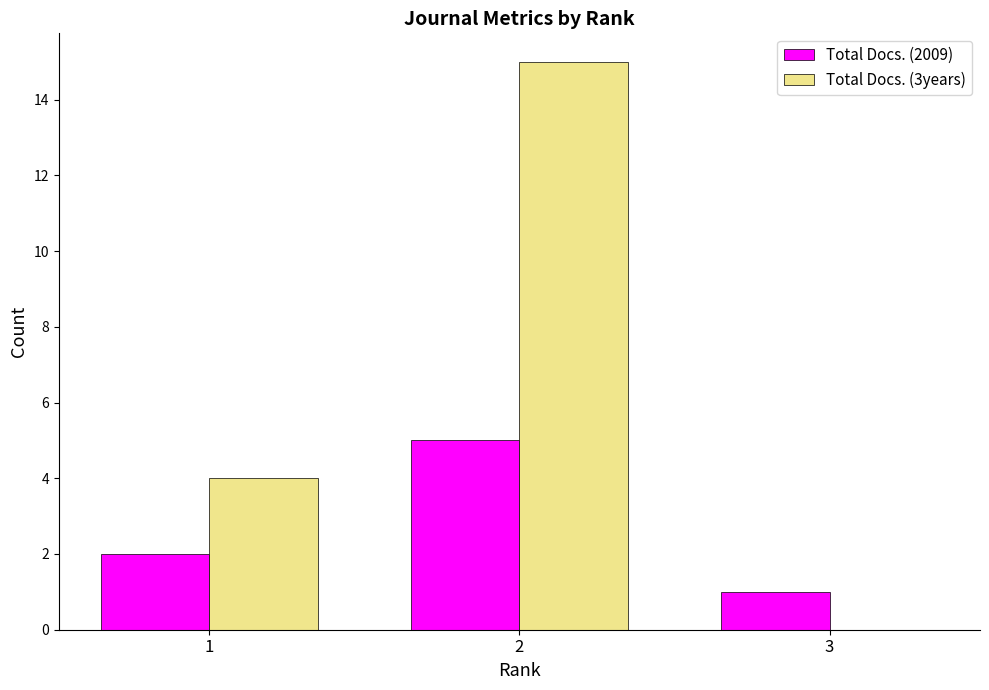

The value of Total Docs. (3years) at 1 is 4. True or false?

True